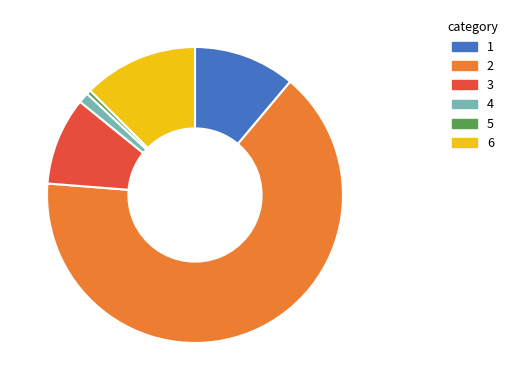

Which category has the smallest portion of the pie?

5